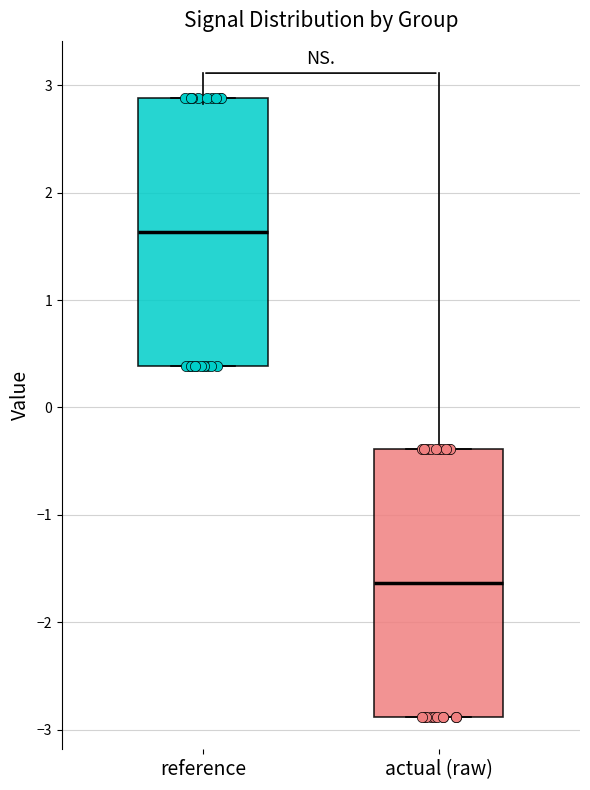

Which box has the highest median line?

reference